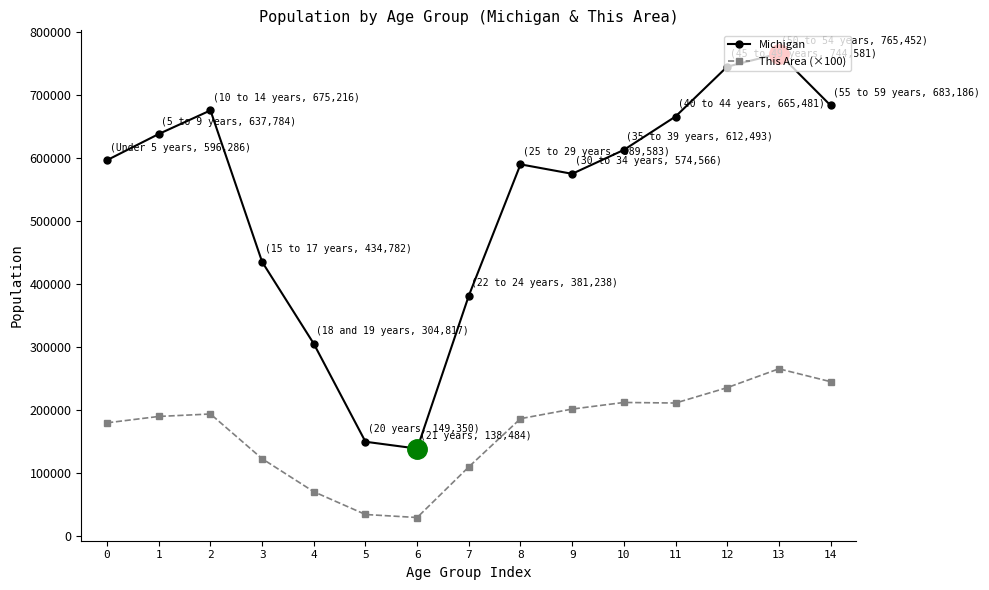

At which category is the sum across all series the highest?

13